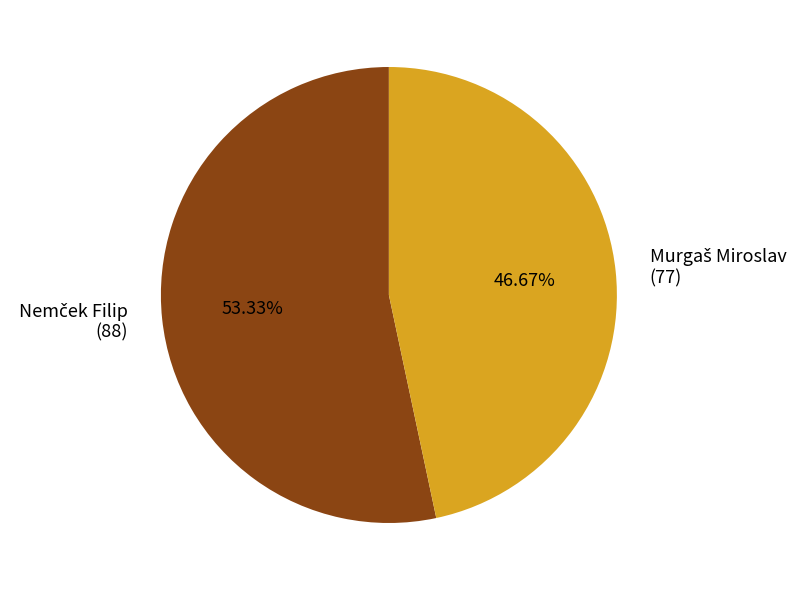

Does any single category account for the majority?

Yes